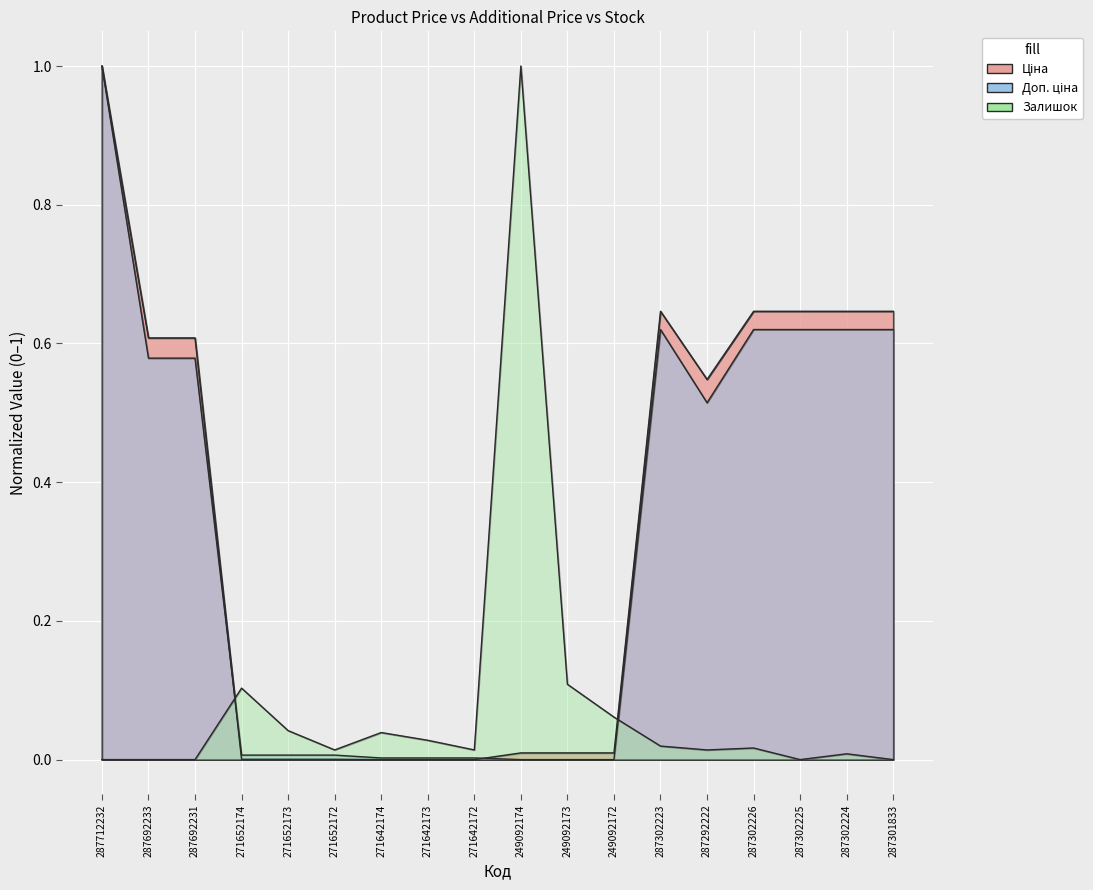

How many lines are shown in the chart?

3